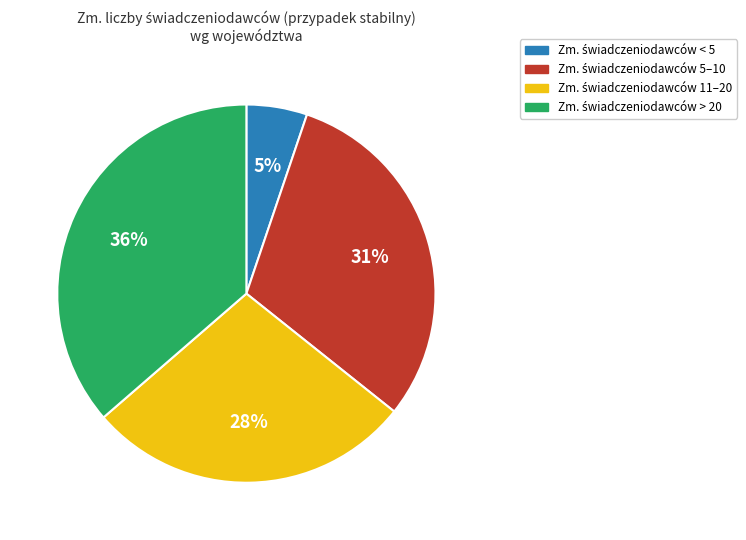

Is there any slice that represents more than half of the pie?

No